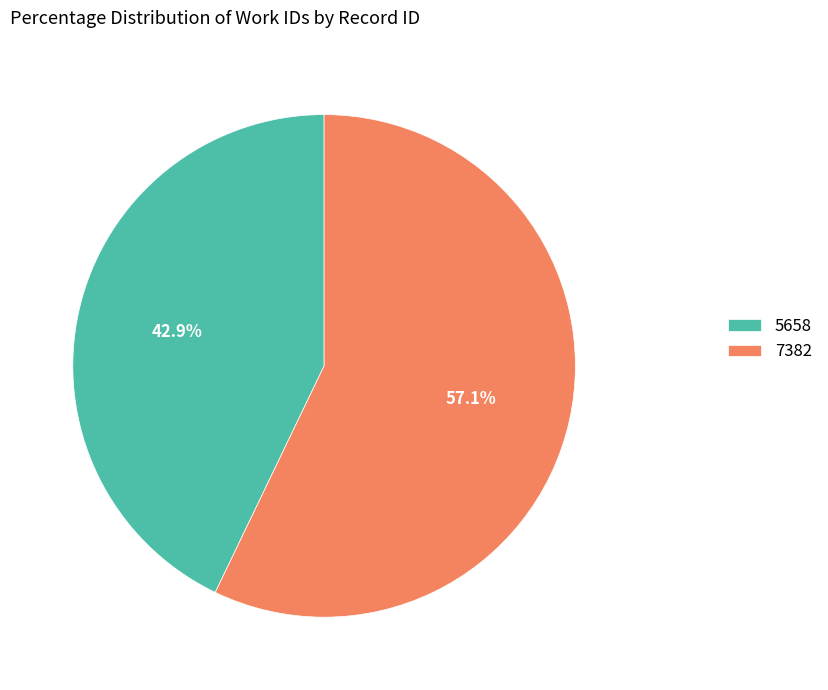

Which slice represents more than half of the pie?

7382